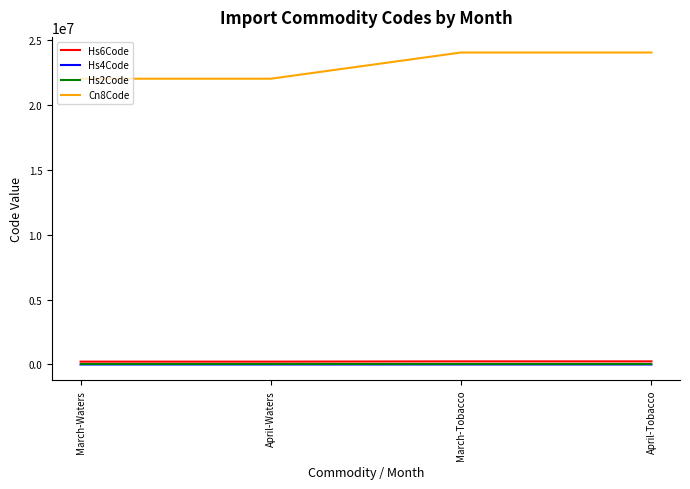

True or false: Cn8Code and Hs2Code intersect in this chart.

False